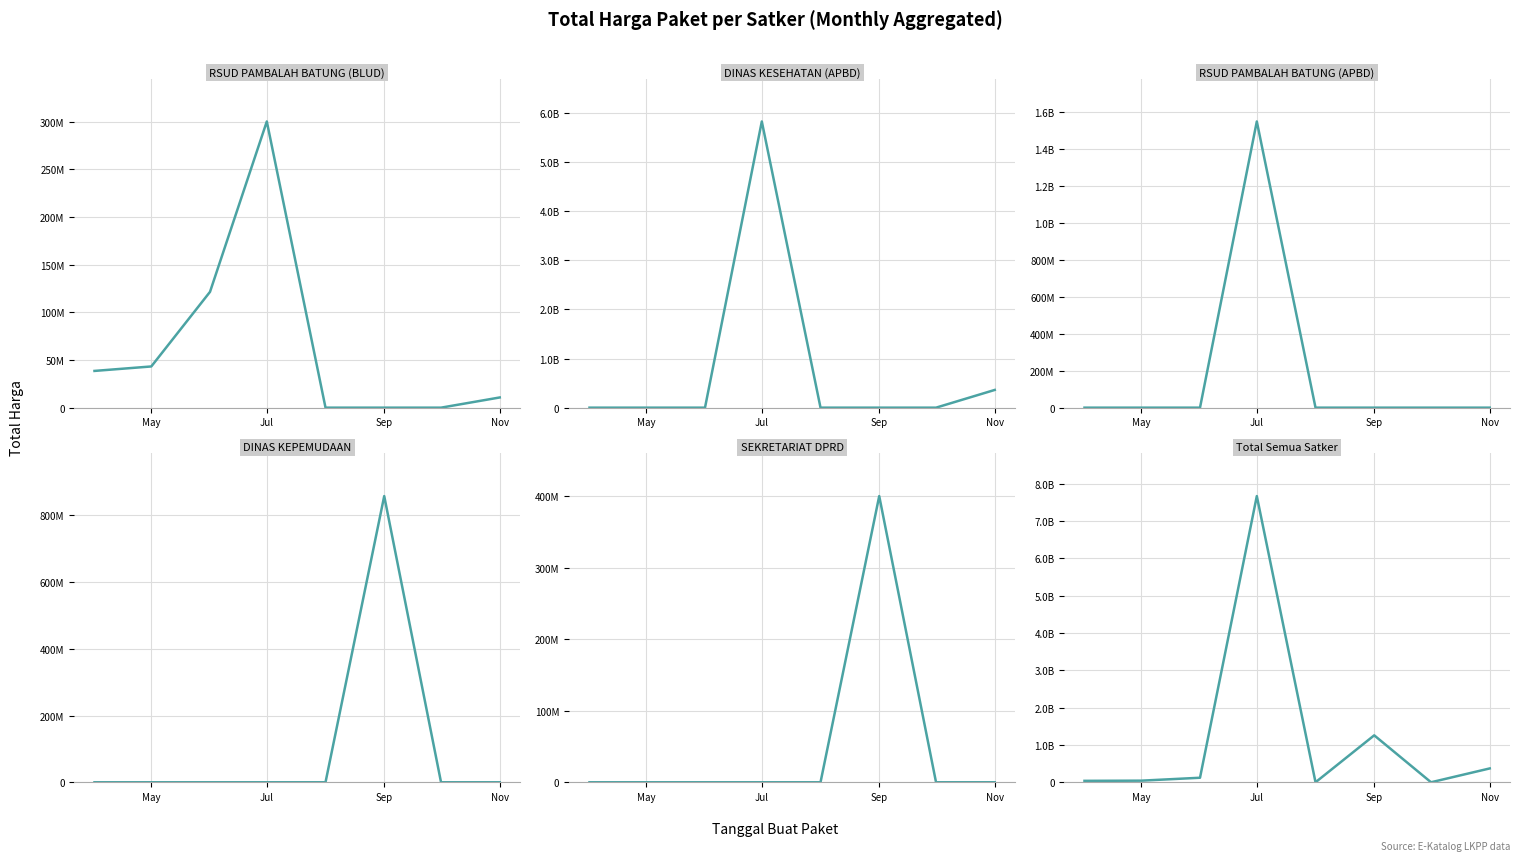

What is the sum of all Total Semua Satker values?

9503524618